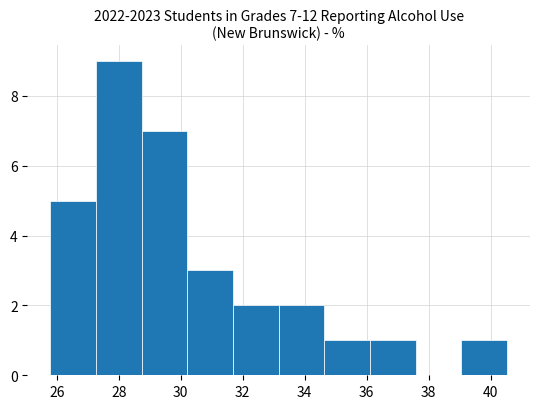

Which range on the x-axis has the tallest bar?

27.2 to 28.8